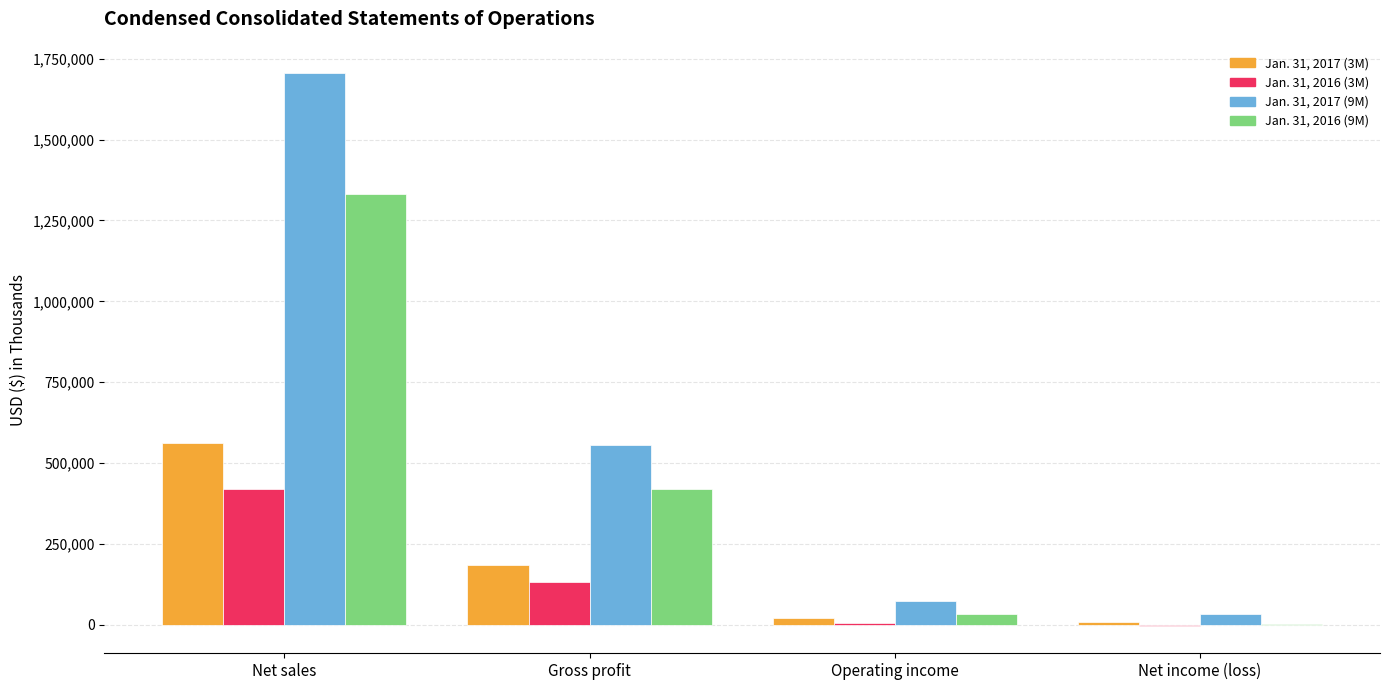

True or false: Jan. 31, 2017 (3M) has a value of 8227 at Net income (loss).

True